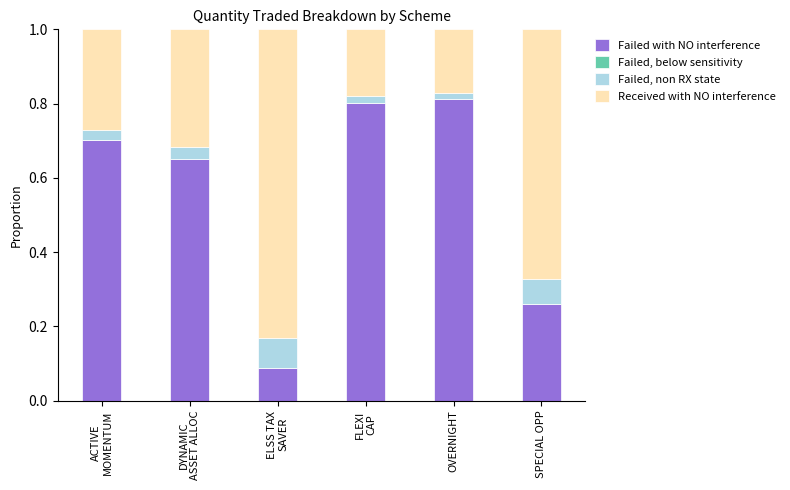

What is the sum of all Failed with NO interference values?

3.3